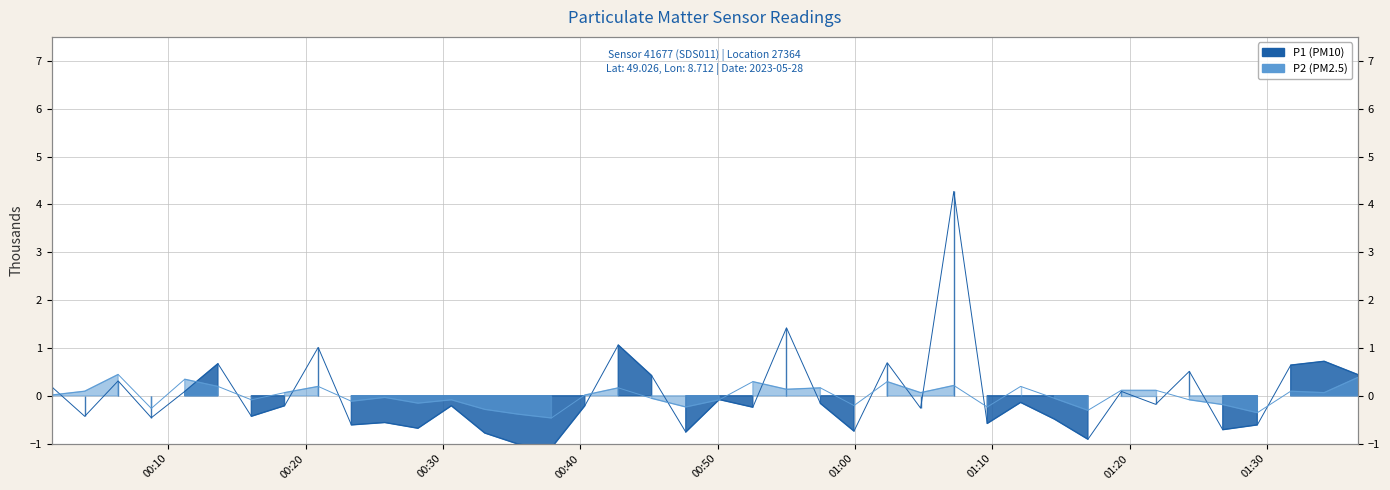

How many positive values does the P2 series have?

21